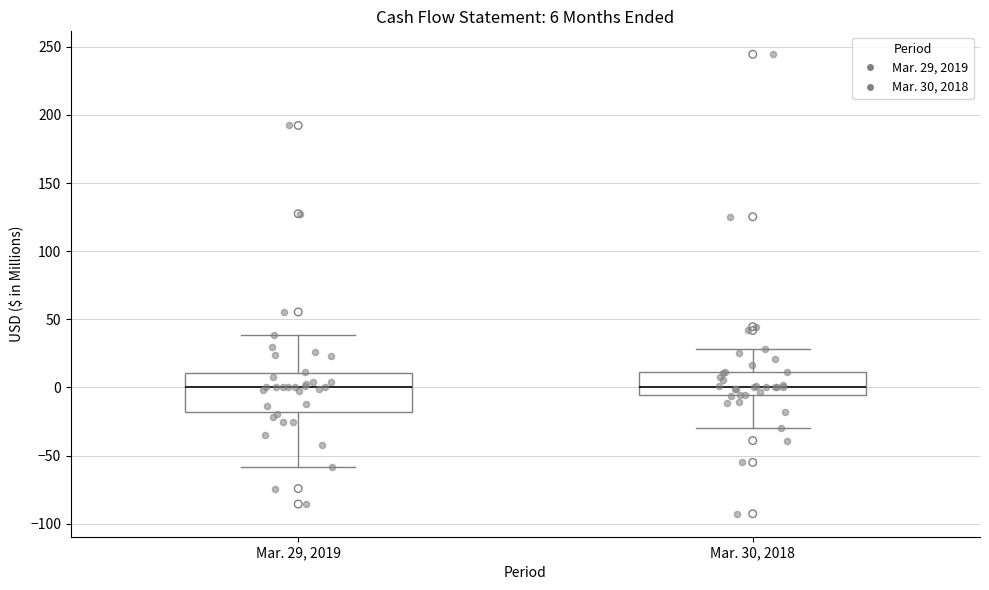

Comparing the boxes themselves (not the whiskers), which one is the tallest?

Mar. 29, 2019